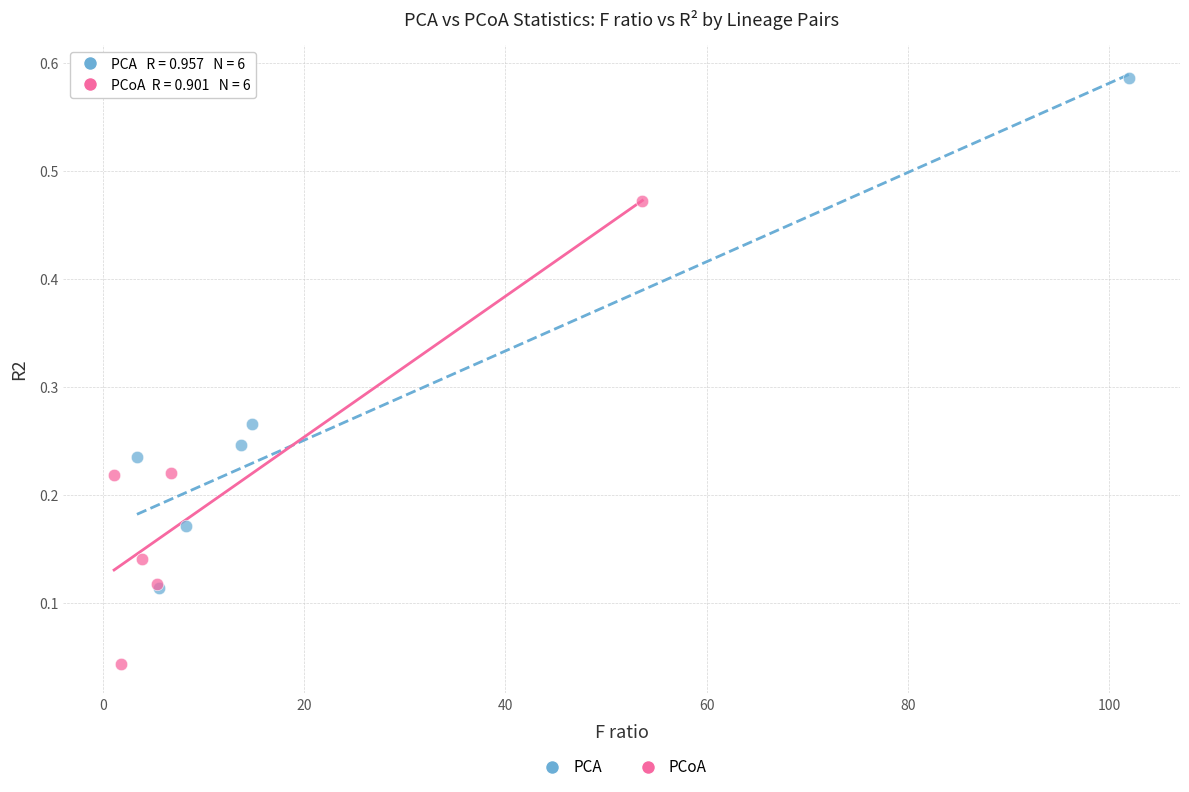

Which series reaches the minimum Y coordinate?

PCoA